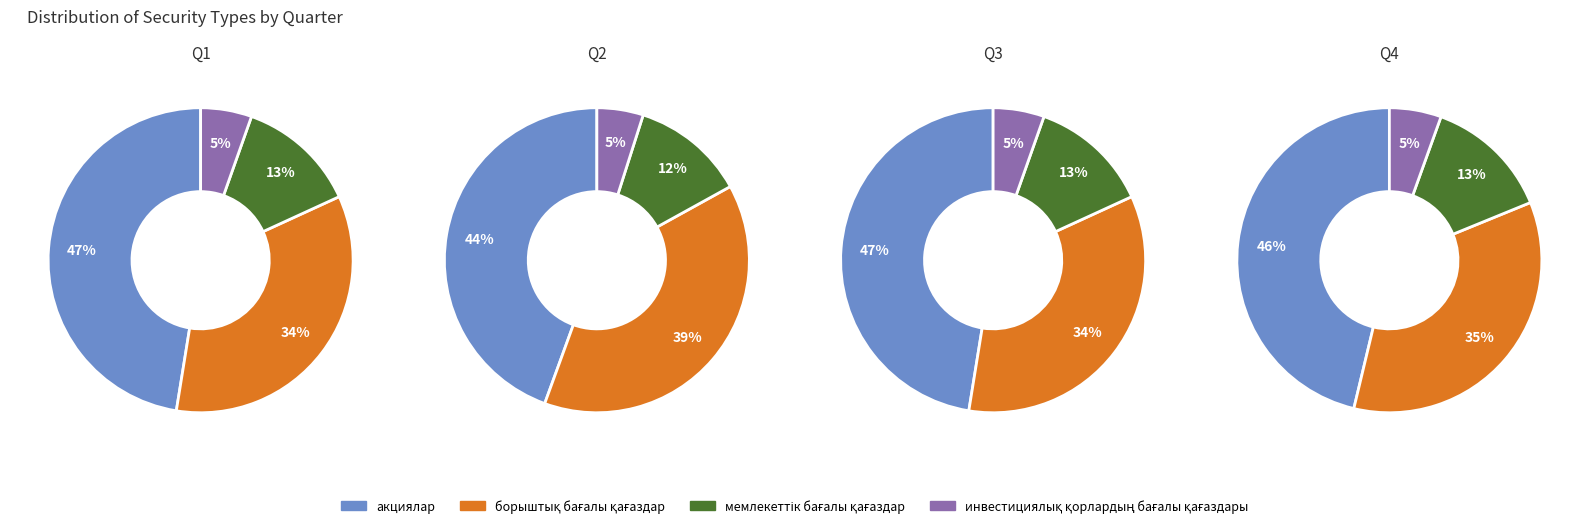

To the nearest percent, what is the difference between the мемлекеттік бағалы қағаздар and акциялар slice percentages?

35%